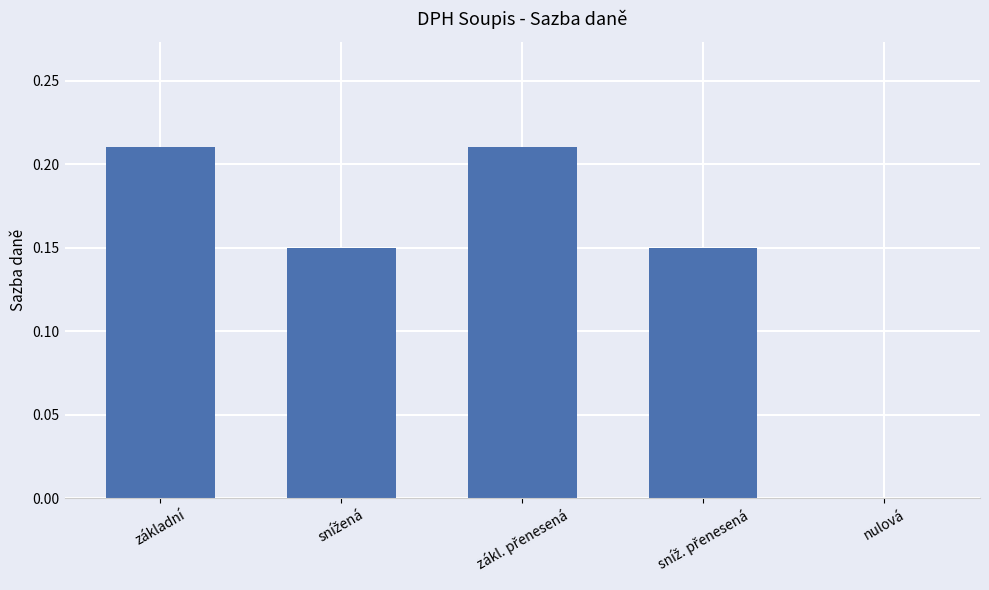

At which label is the value closest to 0?

nulová